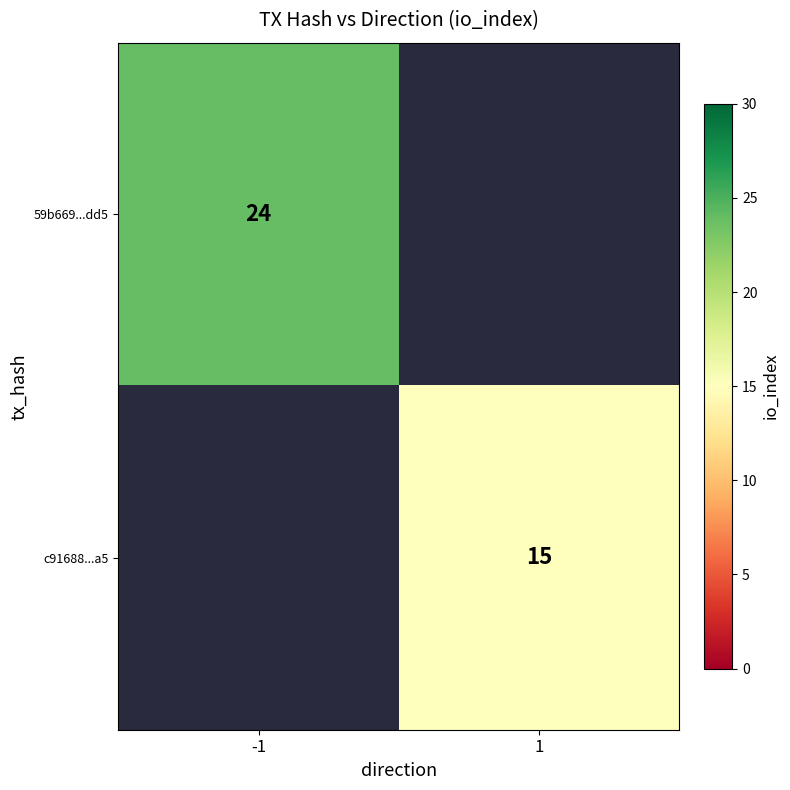

How many distinct data groups are displayed?

2